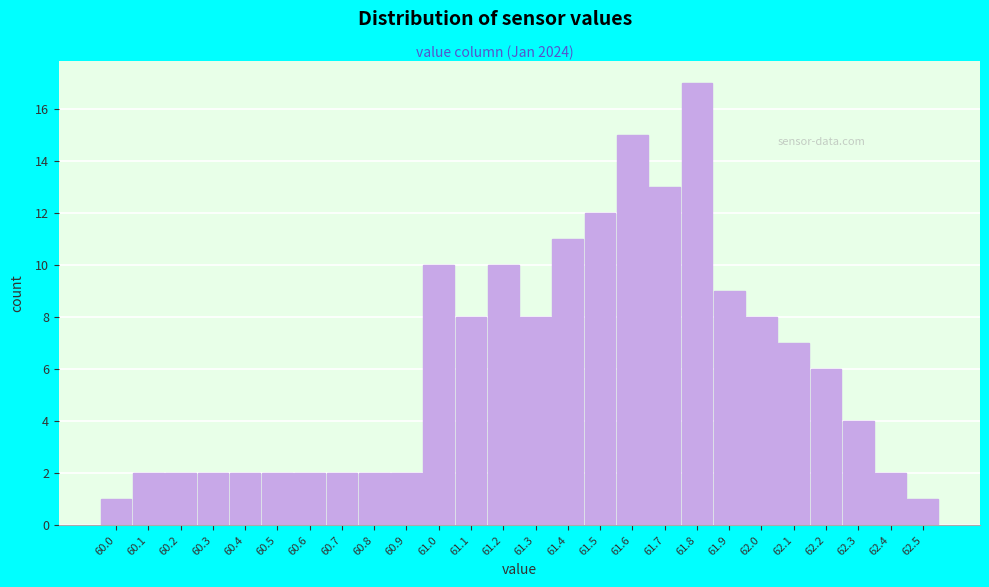

Reading left to right, list every bar in this chart as the range it spans on the x-axis followed by its height. The values are not printed on the chart, so give them approximately, as read against the axis.

59.95 to 60.05: 1
60.05 to 60.15: 2
60.15 to 60.25: 2
60.25 to 60.35: 2
60.35 to 60.45: 2
60.45 to 60.55: 2
60.55 to 60.65: 2
60.65 to 60.75: 2
60.75 to 60.85: 2
60.85 to 60.95: 2
60.95 to 61.05: 10
61.05 to 61.15: 8
61.15 to 61.25: 10
61.25 to 61.35: 8
61.35 to 61.45: 11
61.45 to 61.55: 12
61.55 to 61.65: 15
61.65 to 61.75: 13
61.75 to 61.85: 17
61.85 to 61.95: 9
61.95 to 62.05: 8
62.05 to 62.15: 7
62.15 to 62.25: 6
62.25 to 62.35: 4
62.35 to 62.45: 2
62.45 to 62.55: 1